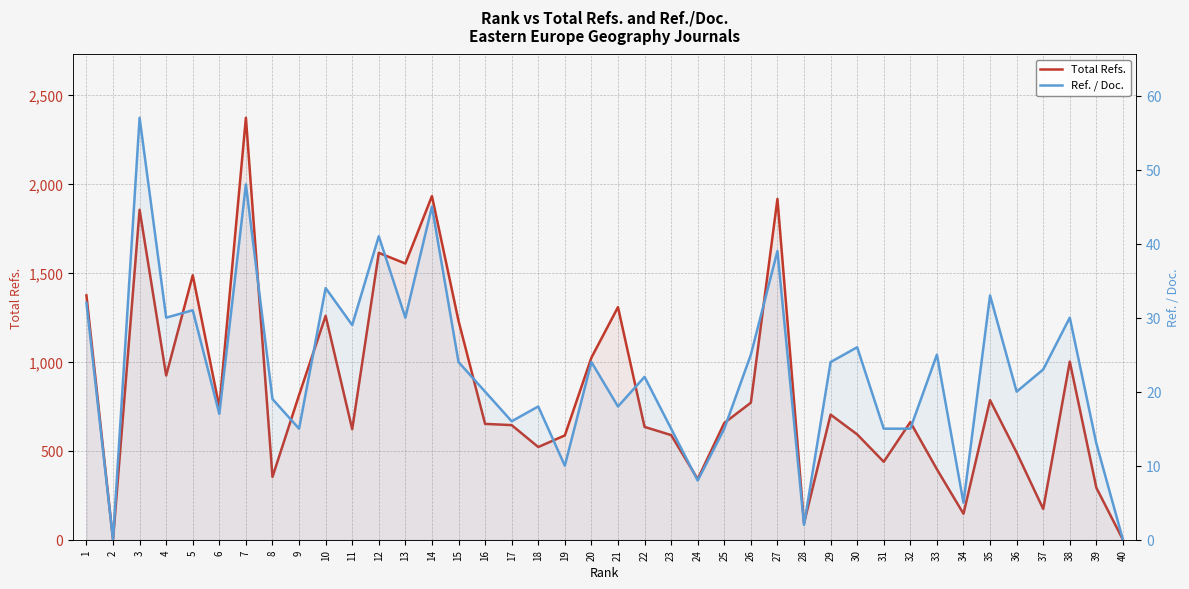

True or false: Total Refs. has a value of 292 at 39.

True